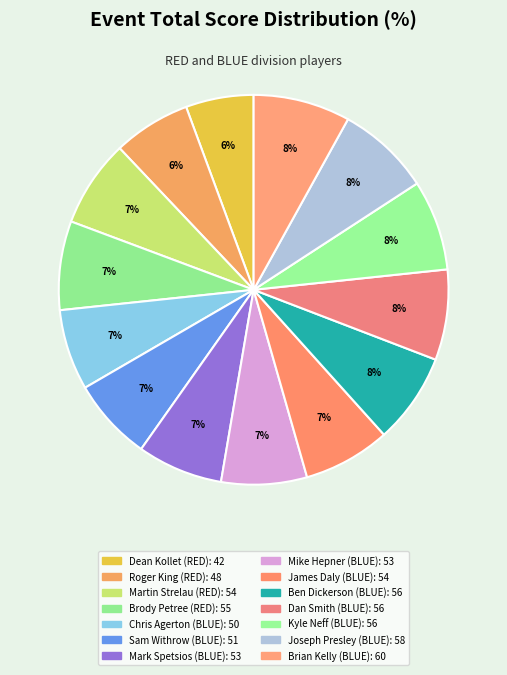

How many segments does this pie chart have?

14